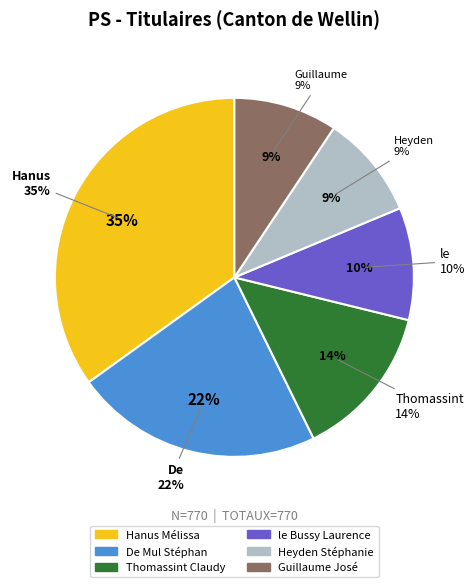

How many segments does this pie chart have?

6